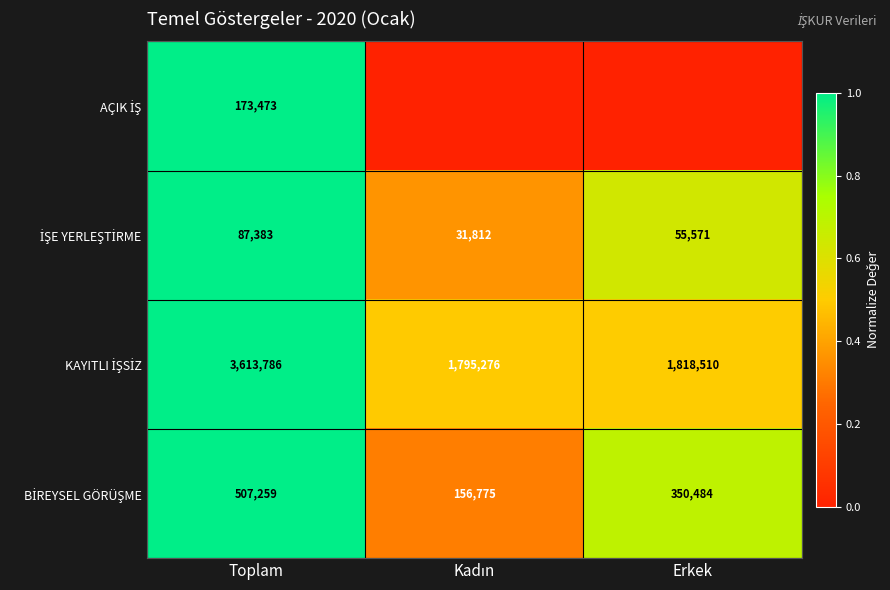

What is the difference between the highest and lowest values at Kadın?

0.5